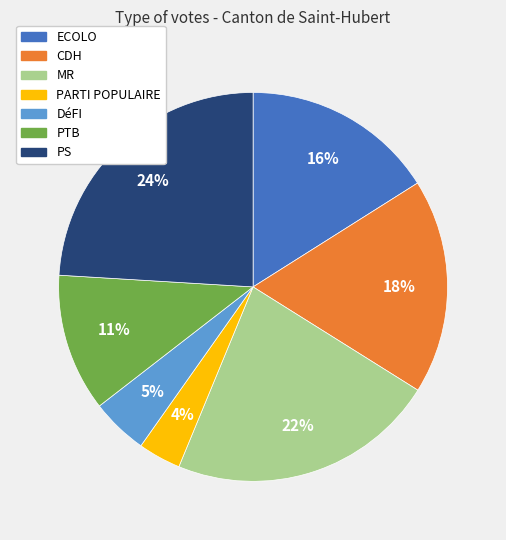

What is the smallest slice in the pie chart?

PARTI POPULAIRE